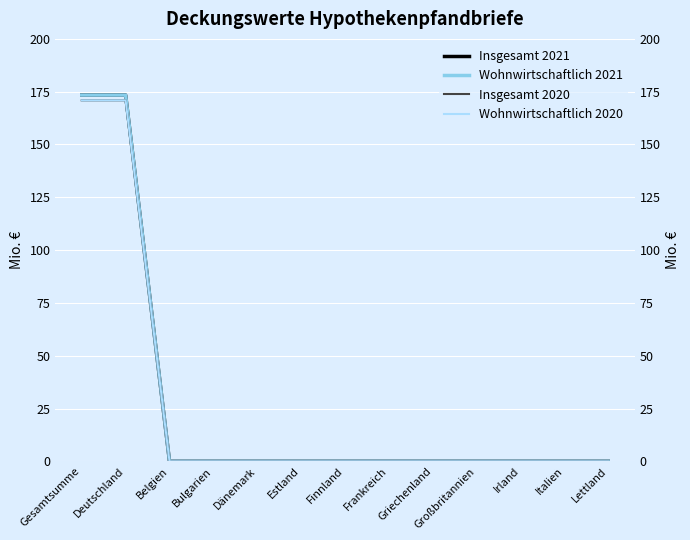

The value of Insgesamt 2020 at Finnland is 102.6. True or false?

False